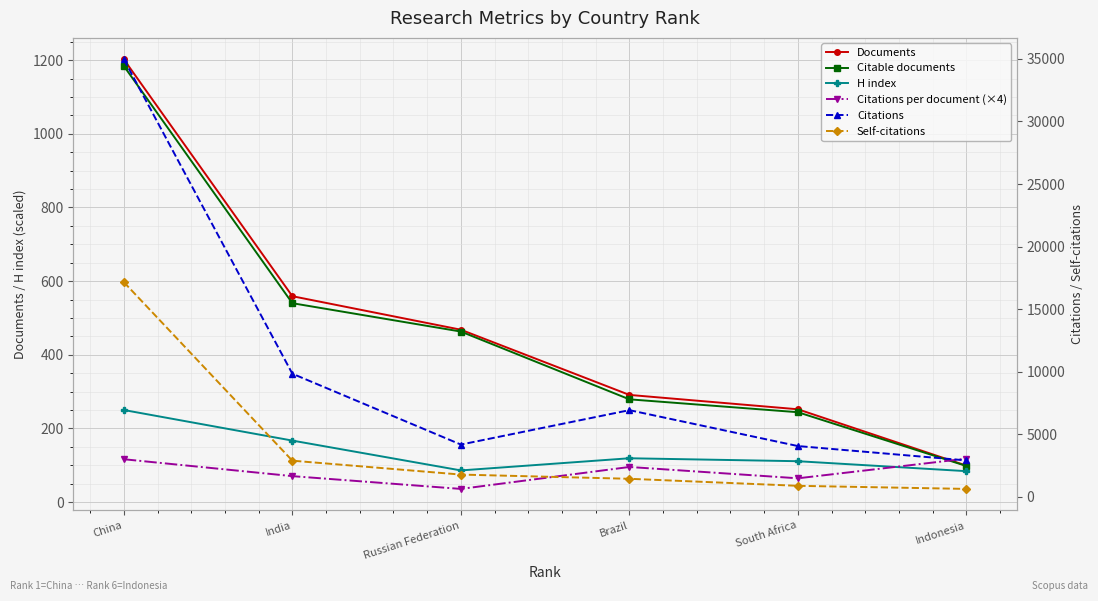

How many data points in Self-citations are less than 1790?

3